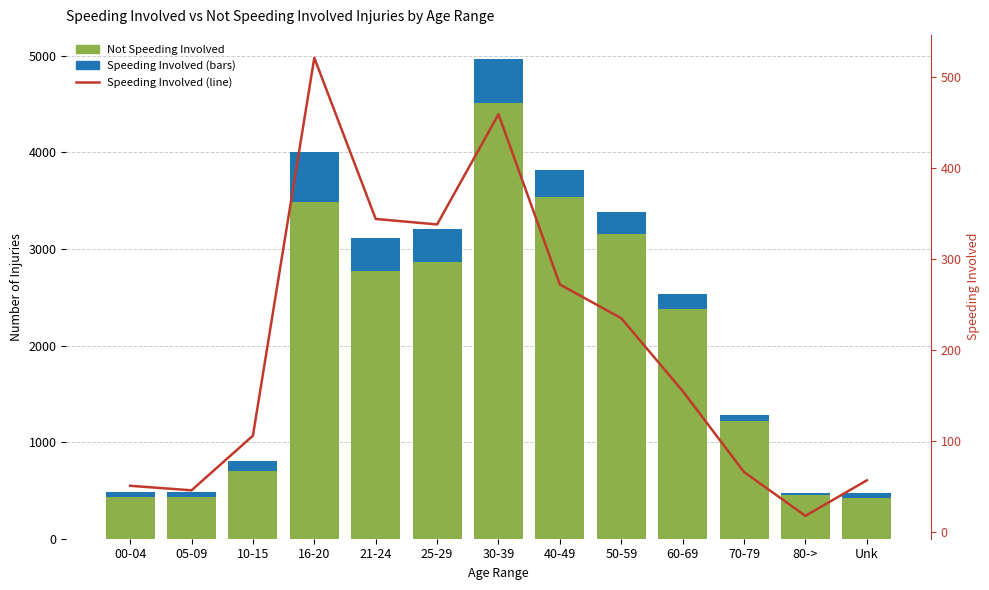

At how many categories does at least one series exceed 702?

8